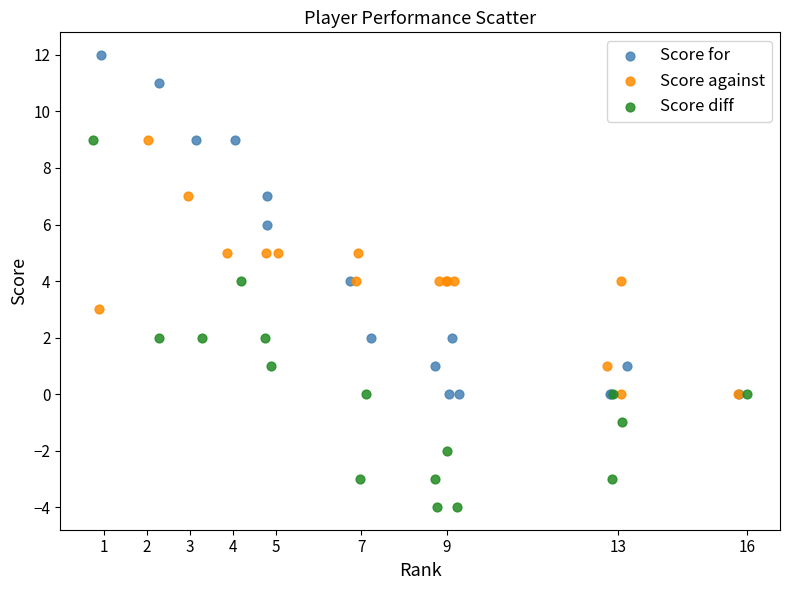

Which series contains the lowest Y value?

Score diff